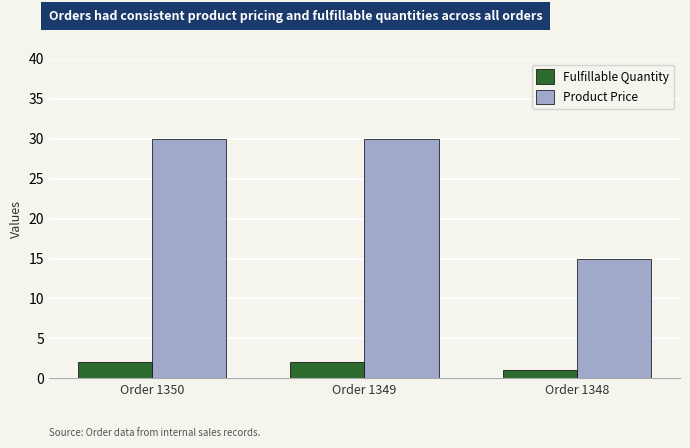

At which label is Fulfillable Quantity closest to 1?

Order 1348